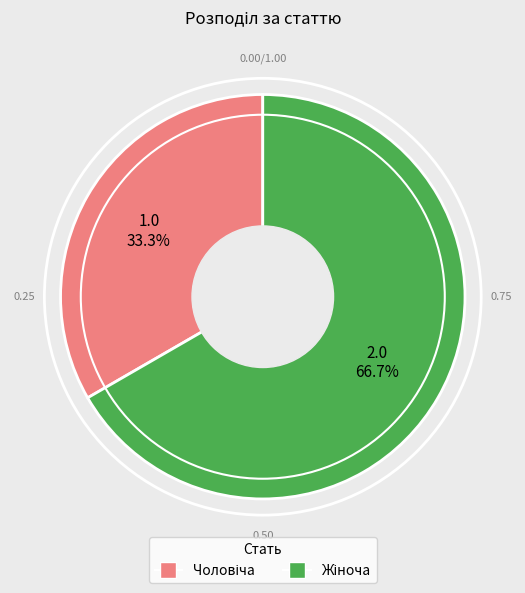

Is there any slice that represents more than half of the pie?

Yes